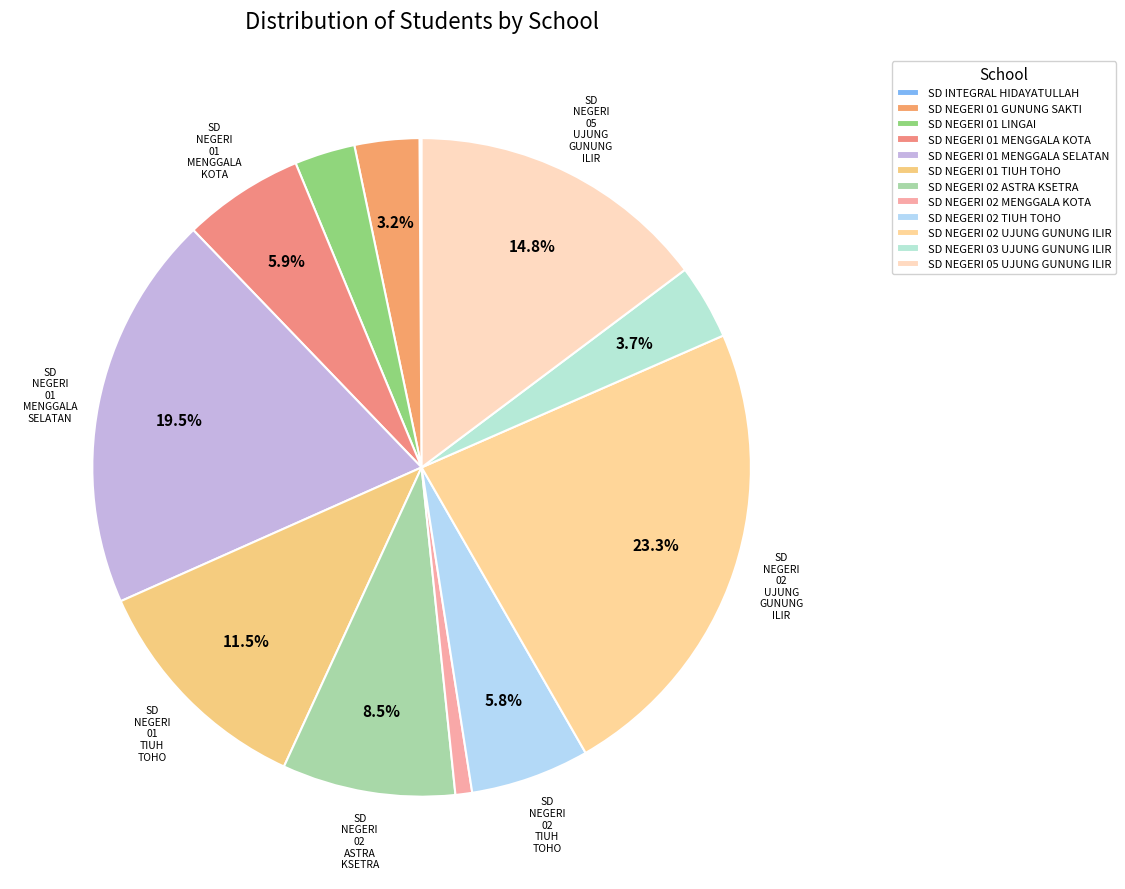

To the nearest percent, what portion does SD NEGERI 02 UJUNG GUNUNG ILIR represent?

23%